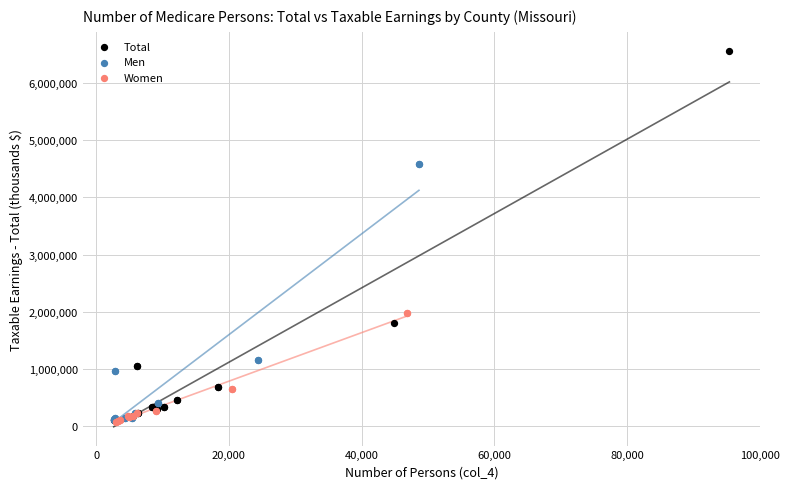

Which series contains the highest Y value?

Total